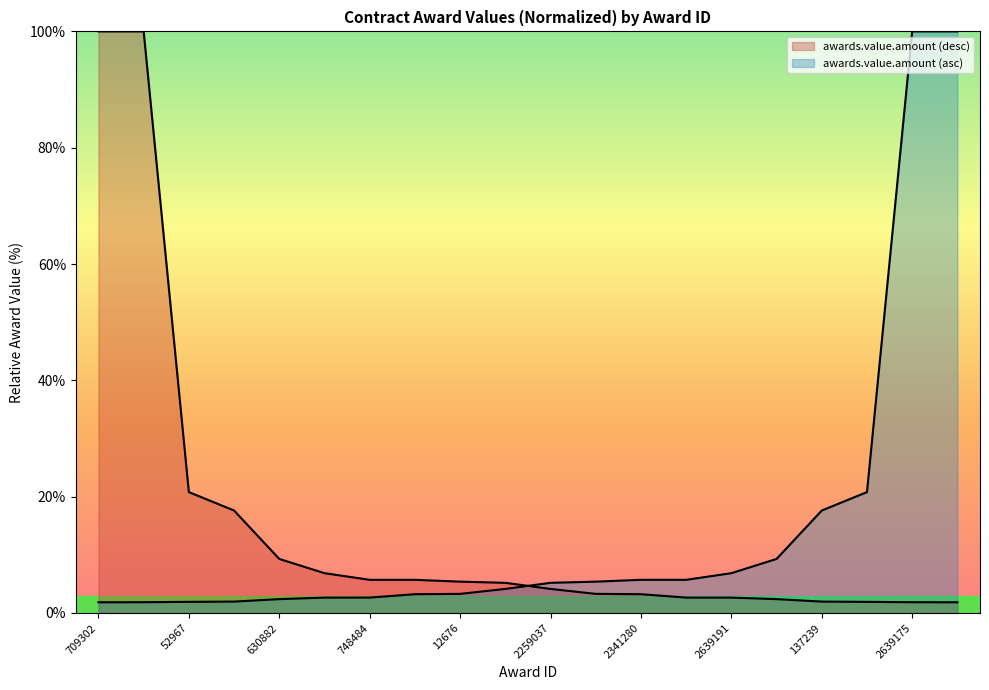

Count the number of data series in this chart.

2